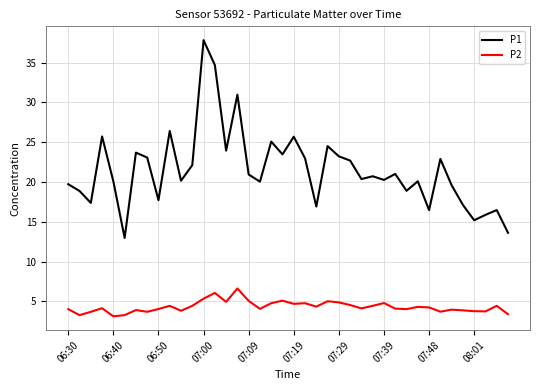

Which series has the largest total across all categories?

P1